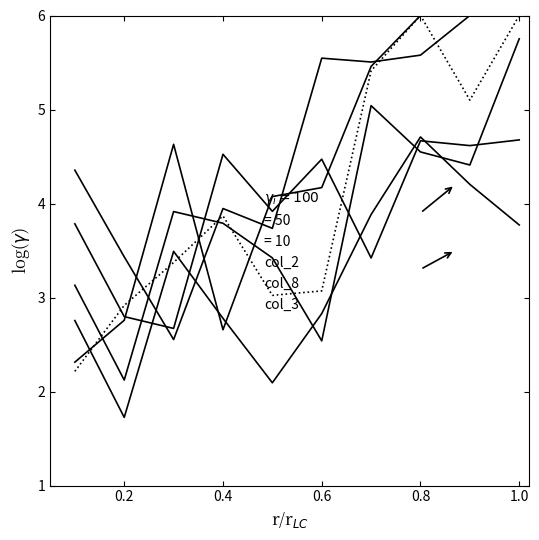

How many values in the col_2 series exceed 3?

8